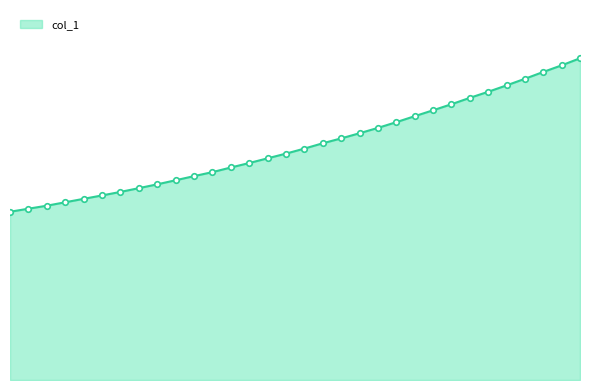

What is the minimum value shown in the chart?

1310.5